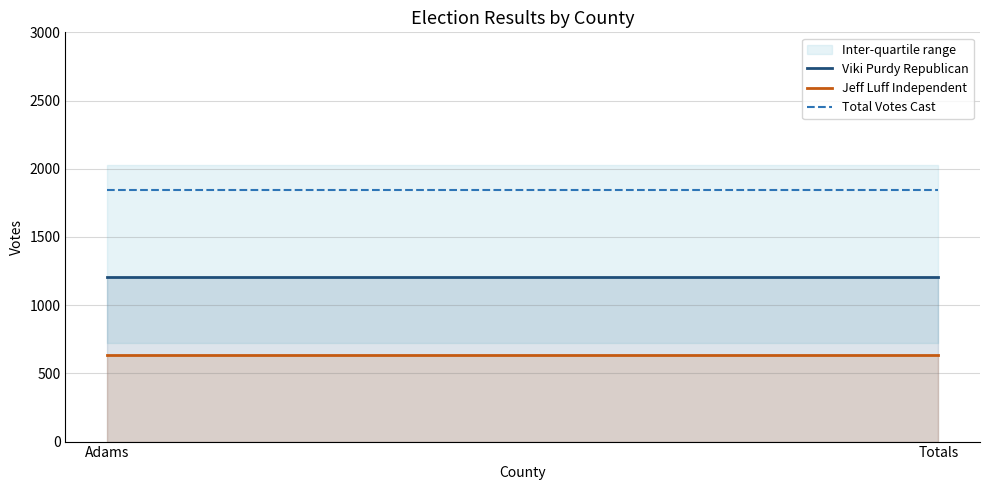

Reading left to right, what are all the values shown in this chart?

Viki Purdy Republican: Adams=1206	Totals=1206
Jeff Luff Independent: Adams=636	Totals=636
Total Votes Cast: Adams=1842	Totals=1842